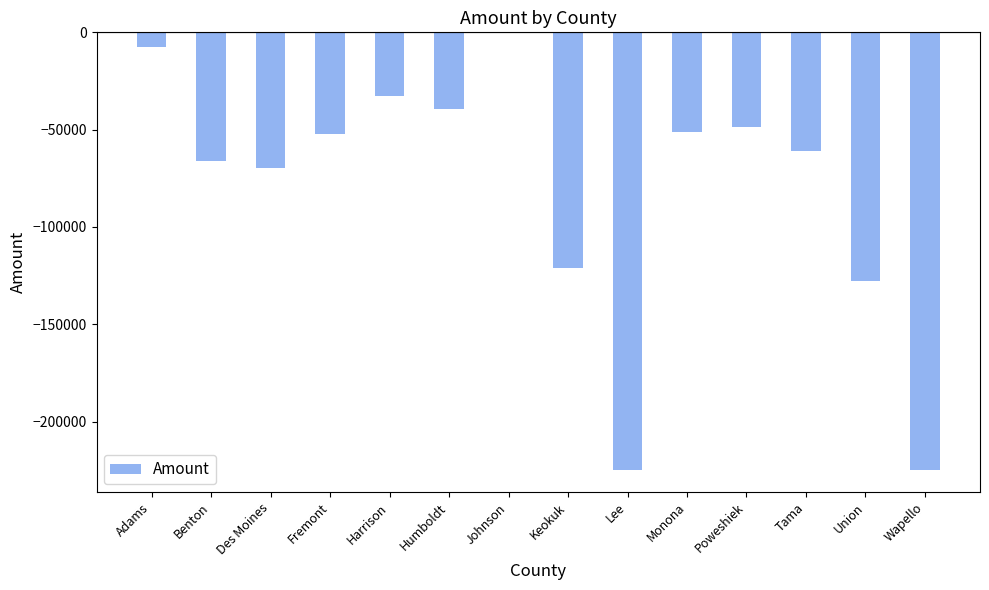

Does the chart contain stacked bars?

No